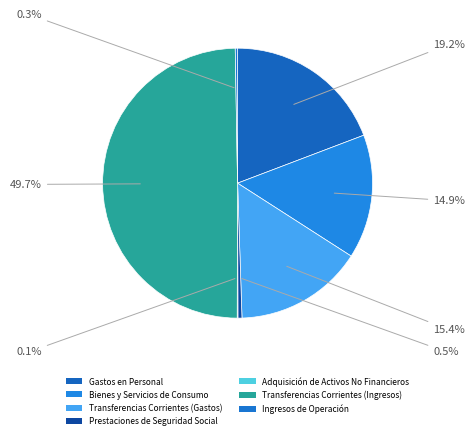

True or false: Gastos en Personal accounts for 26% of the total.

False